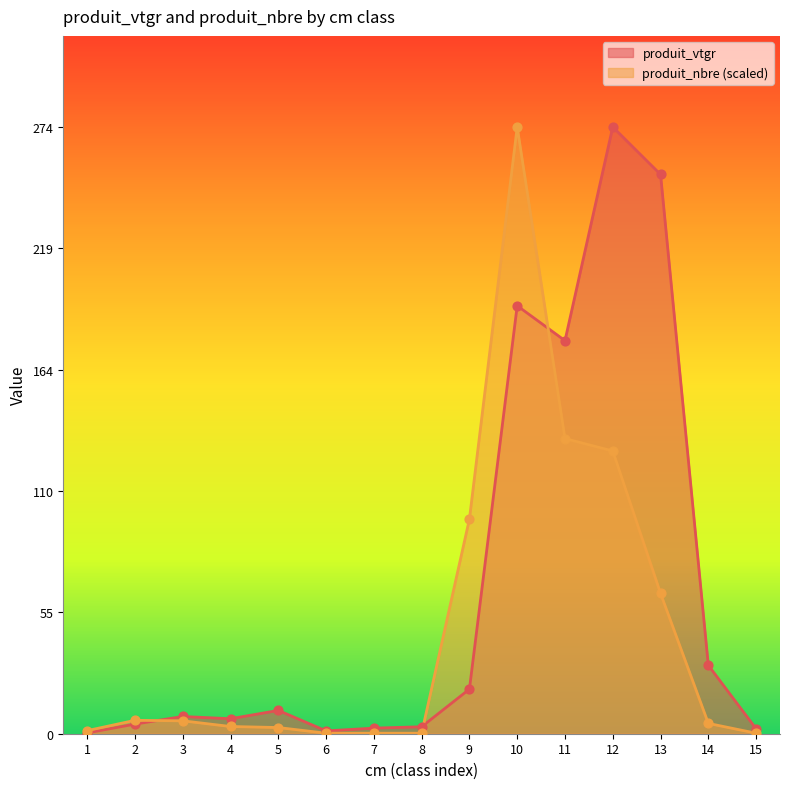

Which series has the largest Y range (max minus min)?

produit_nbre